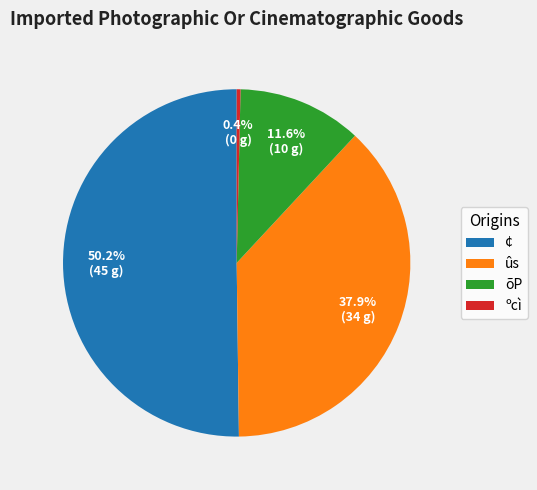

Rank the categories by value from lowest to highest.

ºcì, õP, ûs, ¢